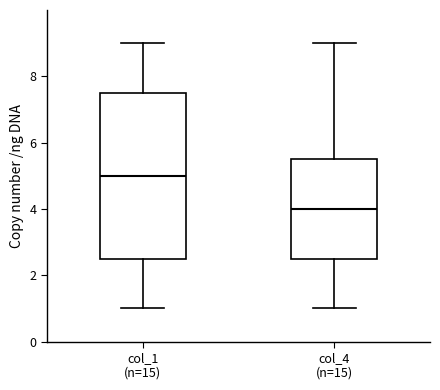

Reading left to right, transcribe this box plot: for each box, give where its median line is, the range the box spans, and where its two whiskers end, as read against the y-axis. The values are not printed on the chart, so give them approximately, as read against the axis.

col_1 (n=15): median 5.0, box 2.6 to 7.6, whiskers 1.0 to 9.0
col_4 (n=15): median 4.0, box 2.6 to 5.6, whiskers 1.0 to 9.0